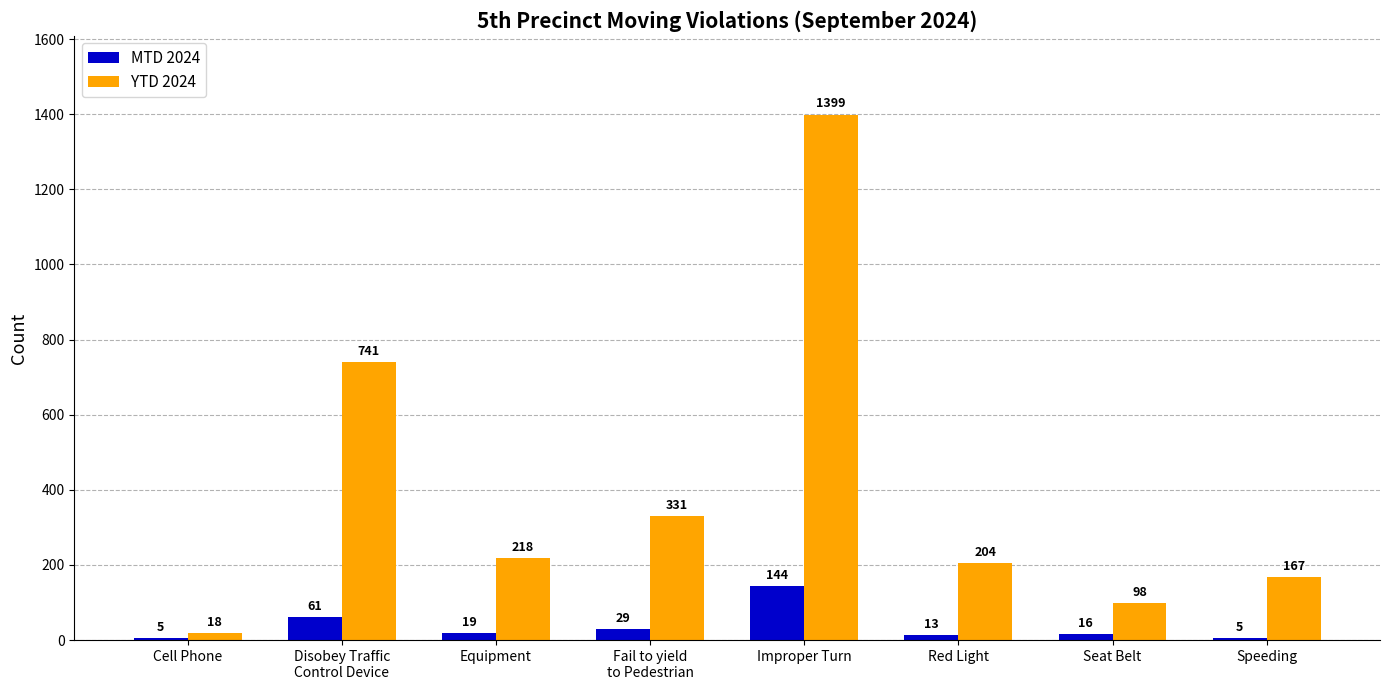

What is the value of the YTD 2024 bar at the 7th from the left?

98